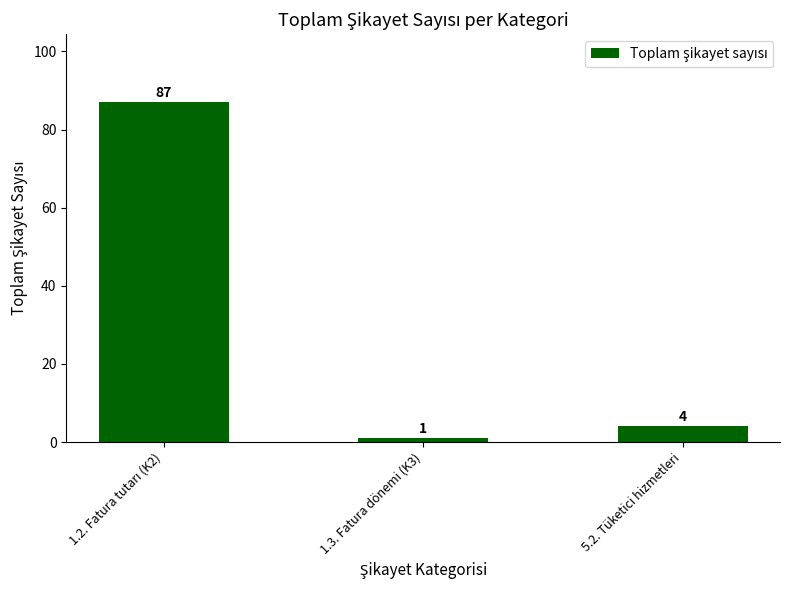

What is the label of the 2nd bar from the left?

1.3. Fatura dönemi (K3)